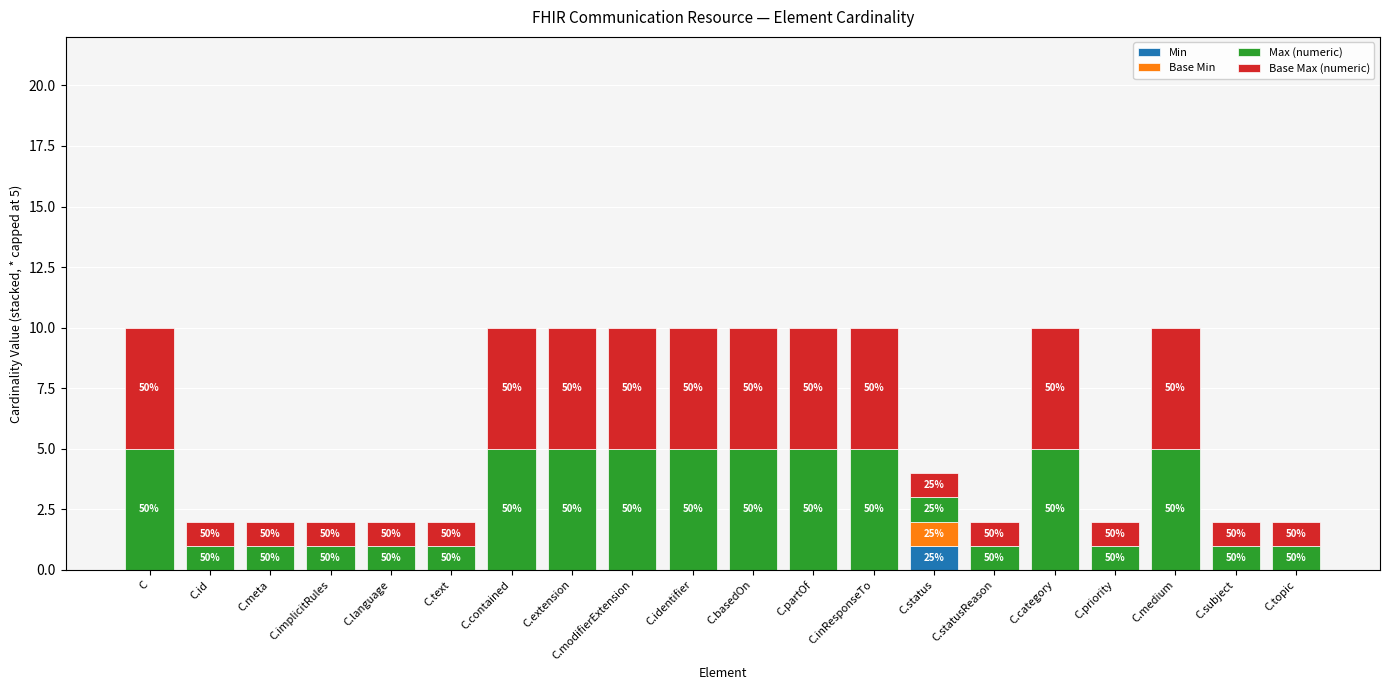

What are all the series names shown in the legend?

Min, Base Min, Max (numeric), Base Max (numeric)